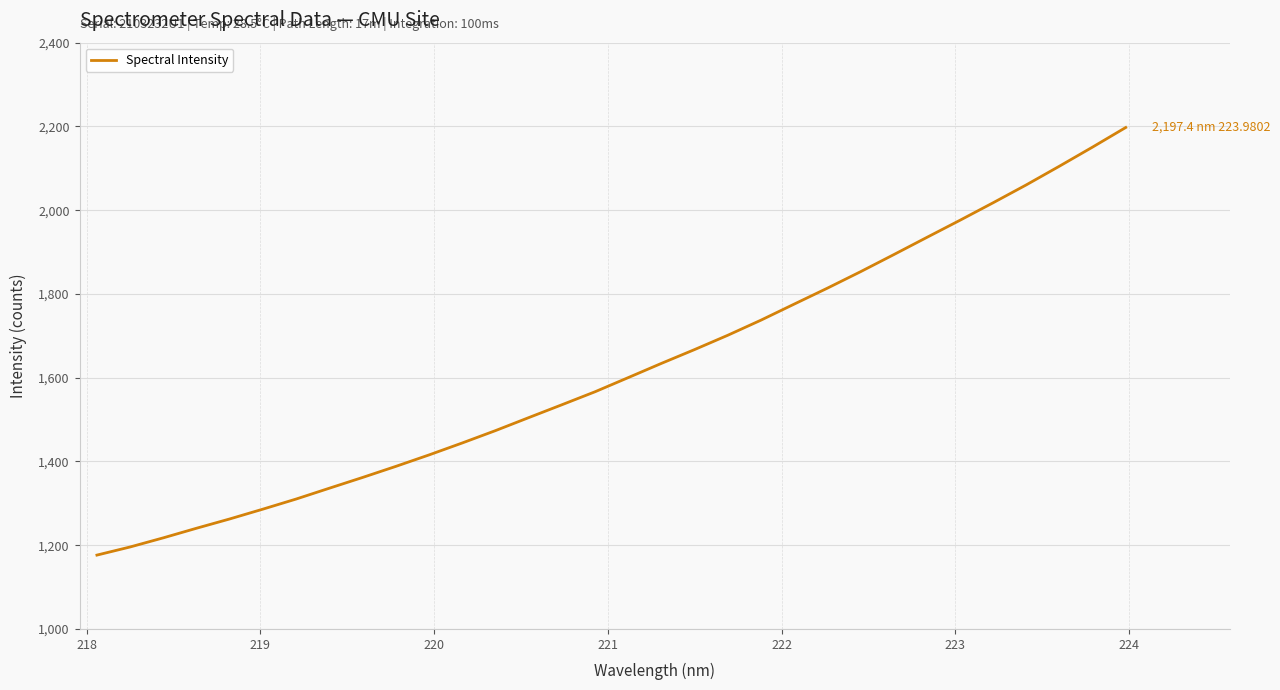

What is the greatest value displayed?

2197.4